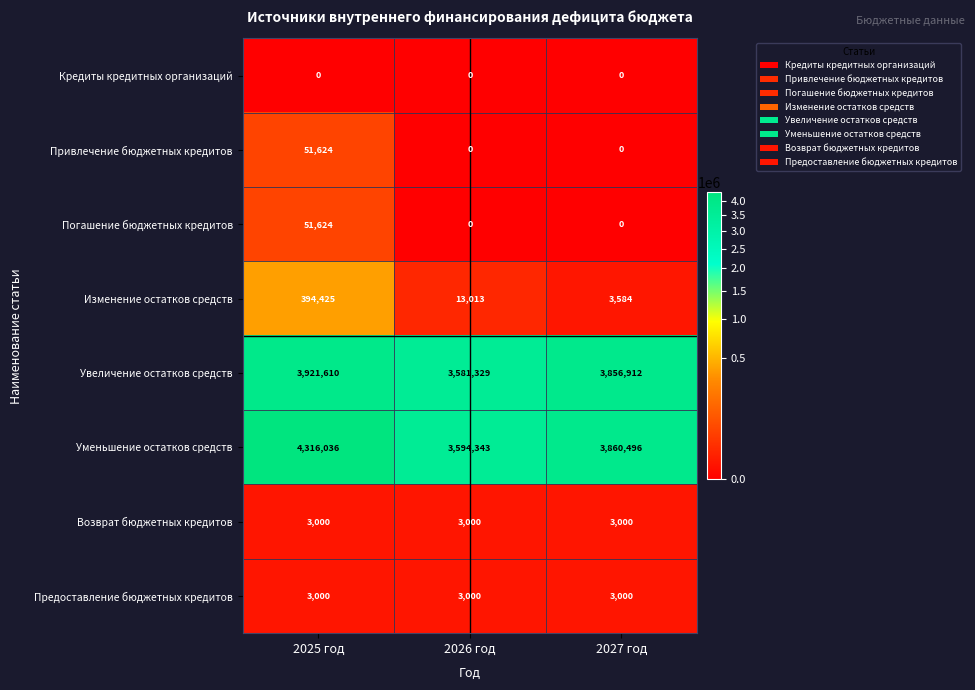

What is the difference between the maximum and second lowest values in the Уменьшение остатков средств series?

455540